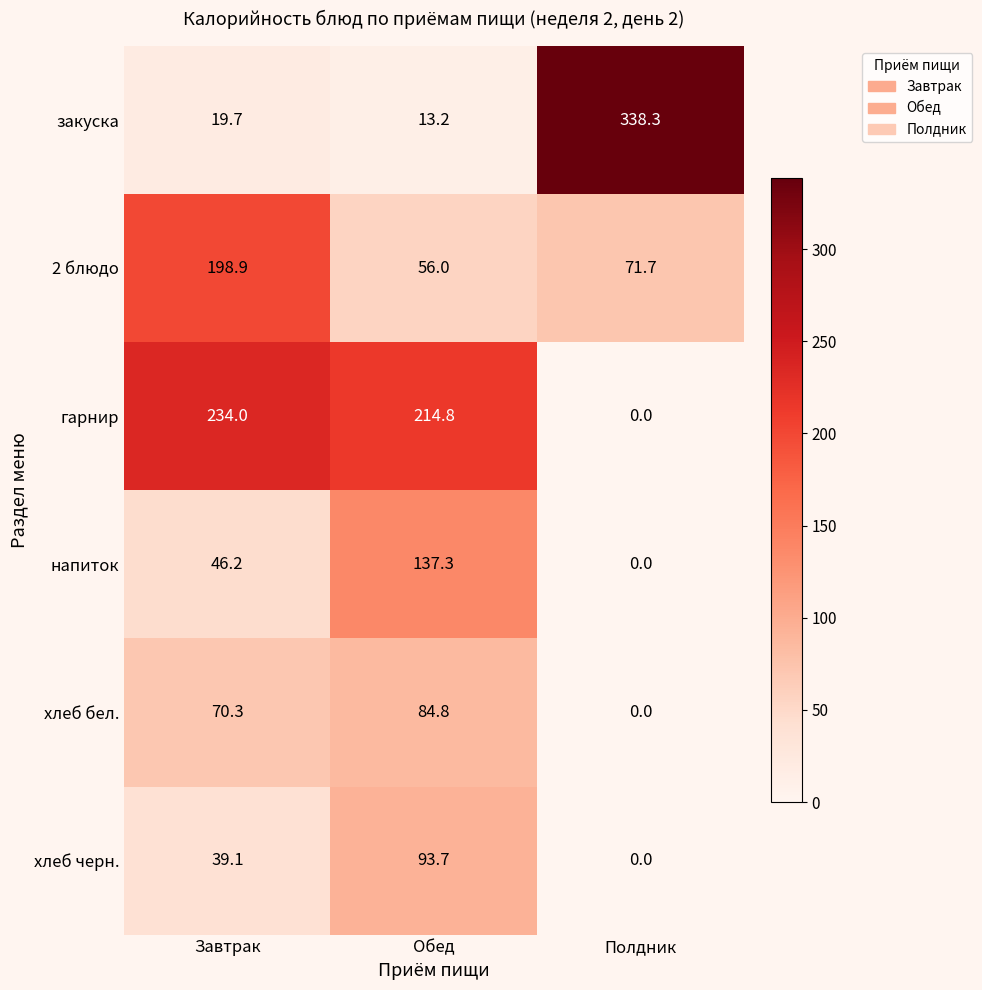

Rank the series by their maximum value, from lowest to highest.

хлеб бел., хлеб черн., напиток, 2 блюдо, гарнир, закуска